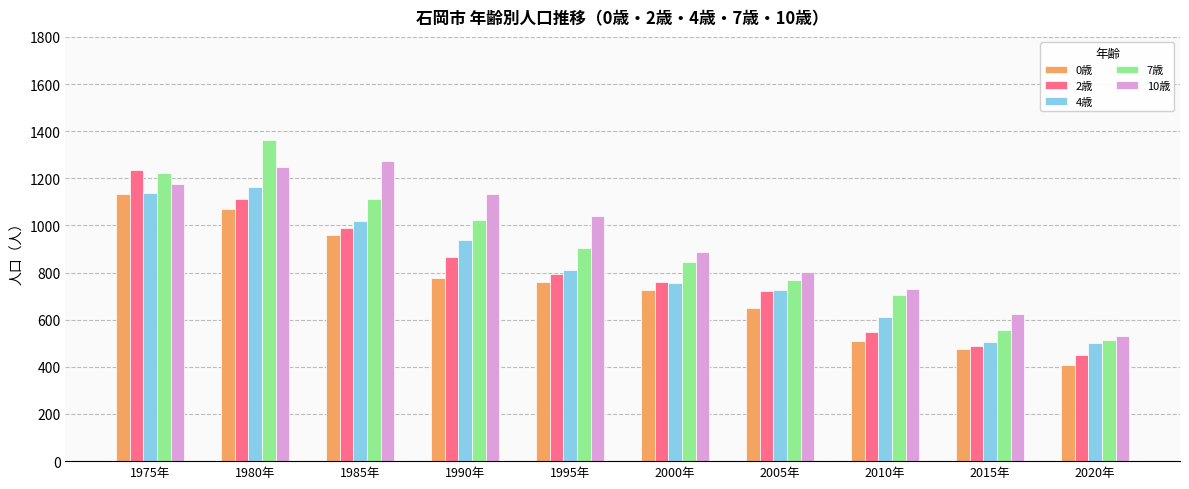

True or false: 4歳 has a value of 502 at 2020年.

True